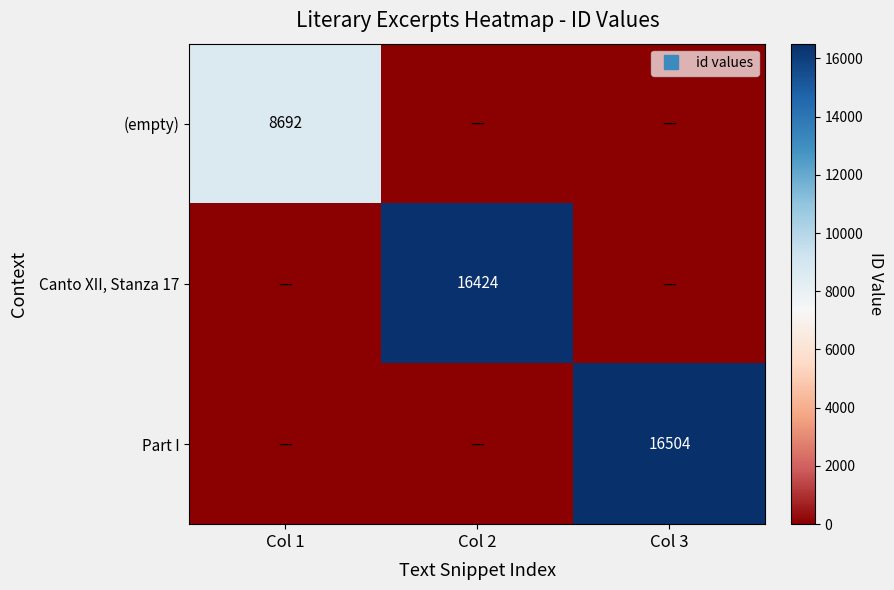

What is the difference between the maximum and second lowest values in the Canto XII, Stanza 17 series?

16424